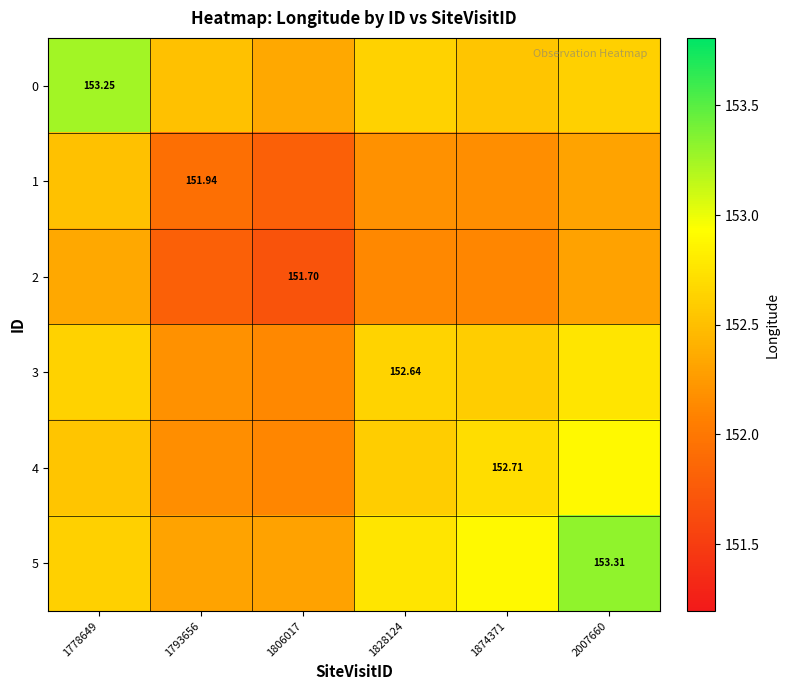

Which series has the largest total across all categories?

5